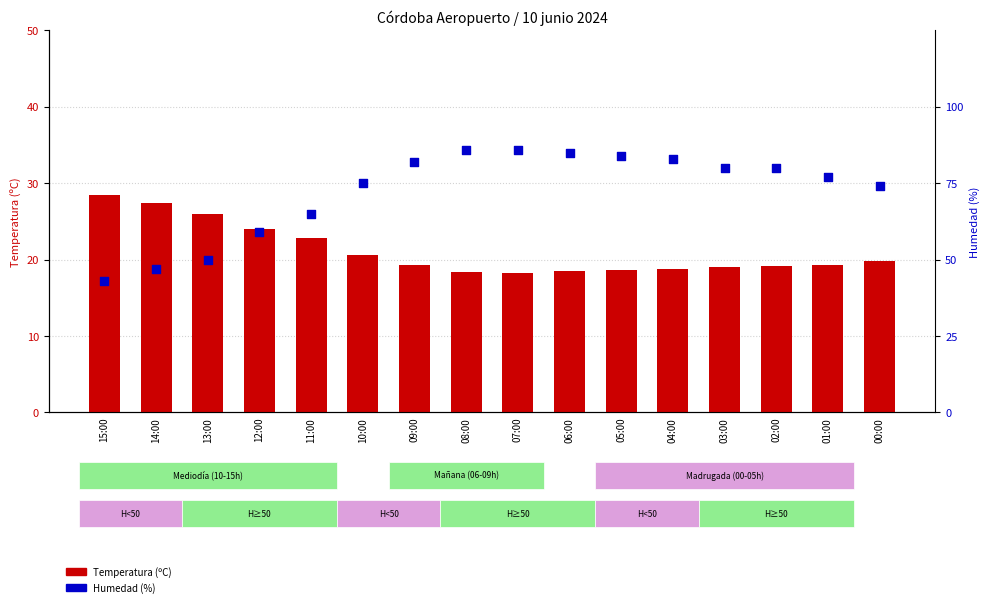

Which series contains the lowest Y value?

Temperatura (ºC)